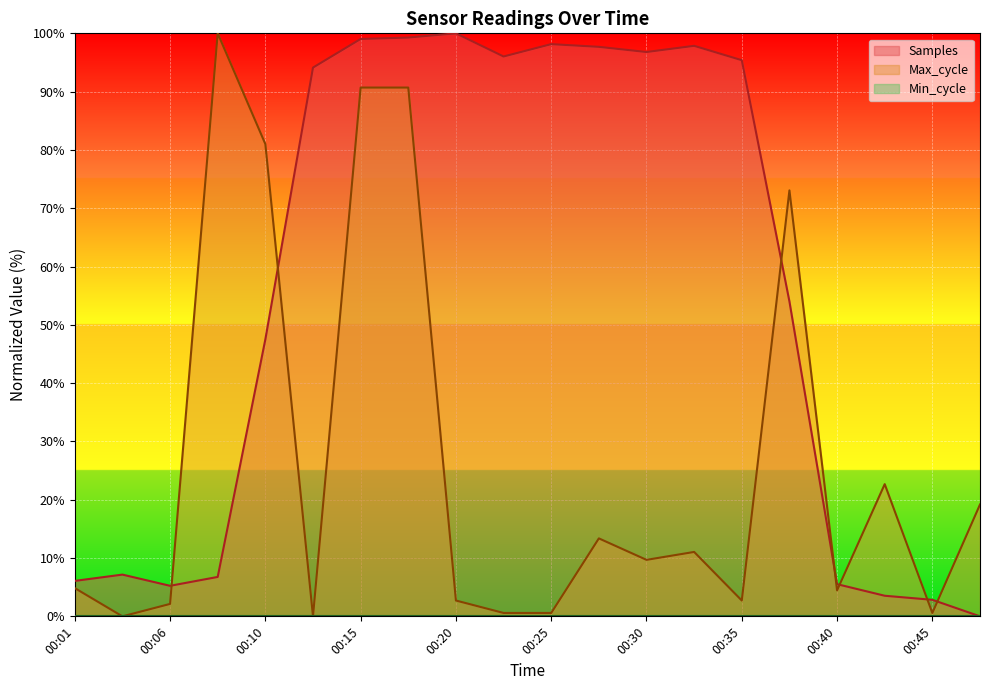

Between which two adjacent categories do Samples and Max_cycle first intersect?

00:06 and 00:08